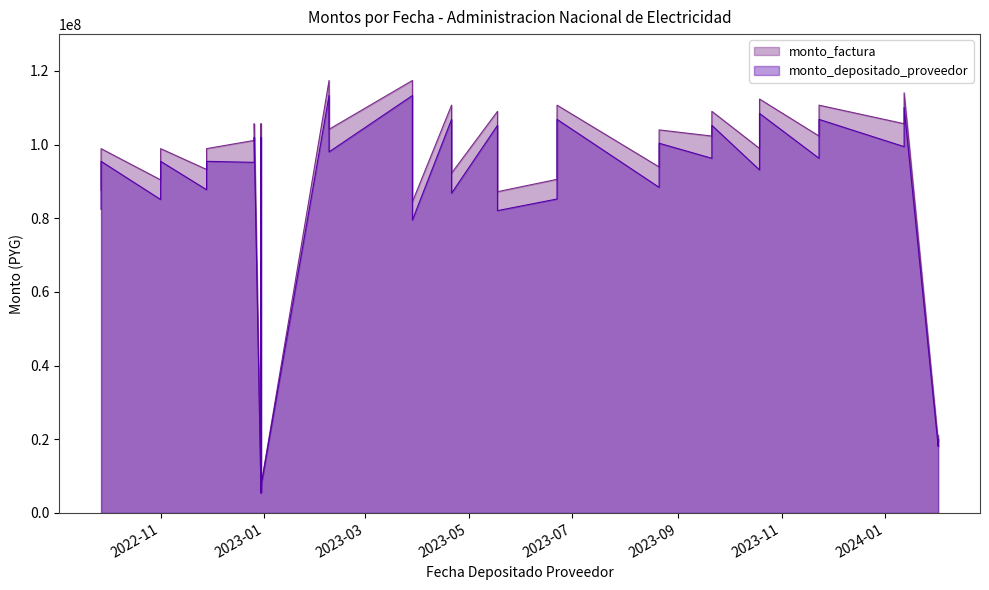

Is the value of monto_depositado_proveedor at 2023-08-21 greater than the value of monto_factura at 2022-12-30?

Yes